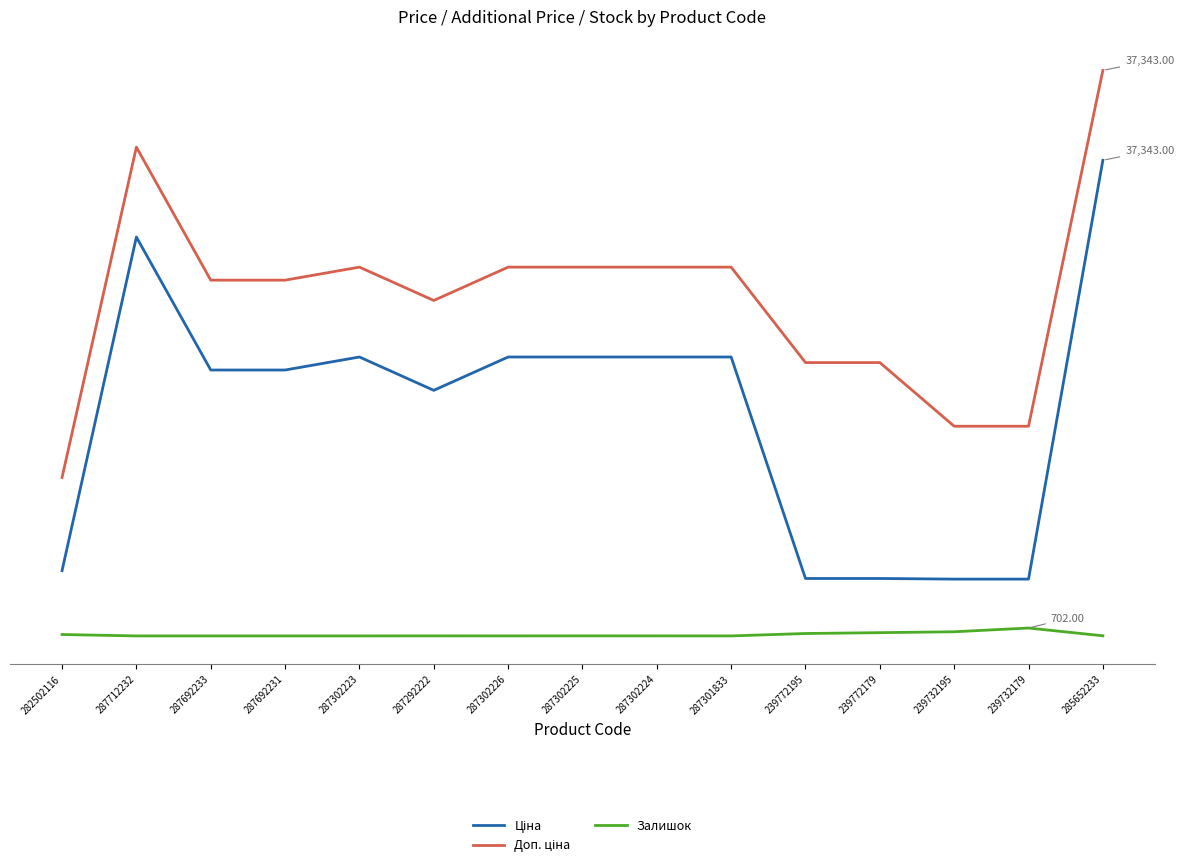

Is this an area chart (filled region under the line)?

No